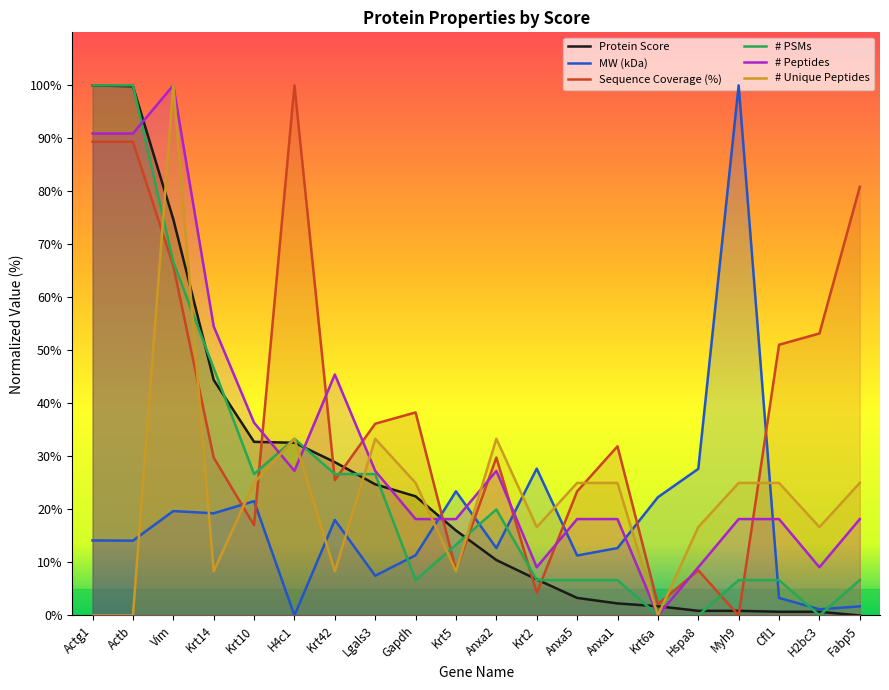

Between Krt14 and H4c1, which is larger?

Krt14